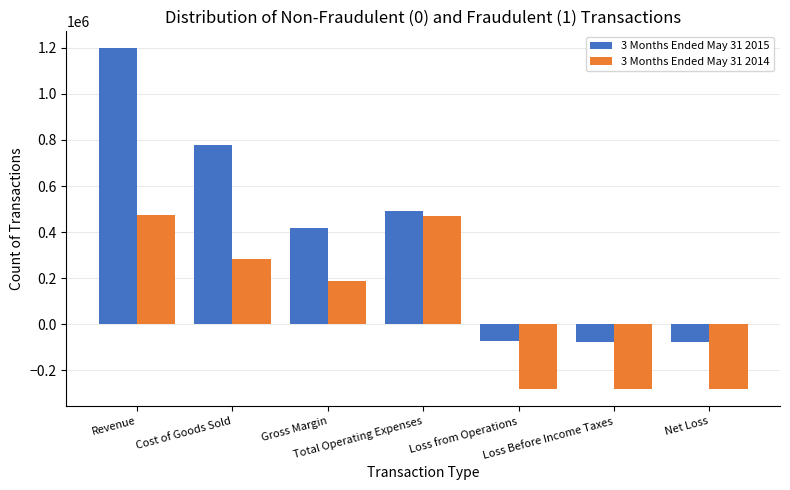

What is the difference between the maximum and second lowest values in the 3 Months Ended May 31 2015 series?

1274476